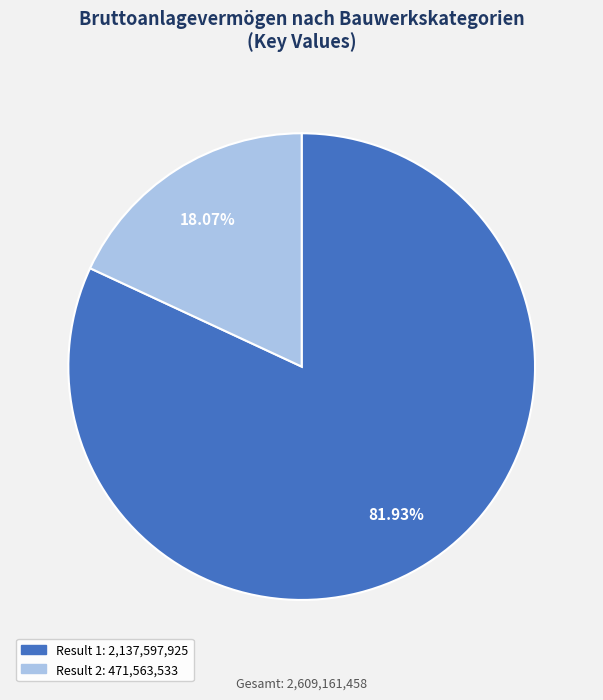

Is there any slice that represents more than half of the pie?

Yes